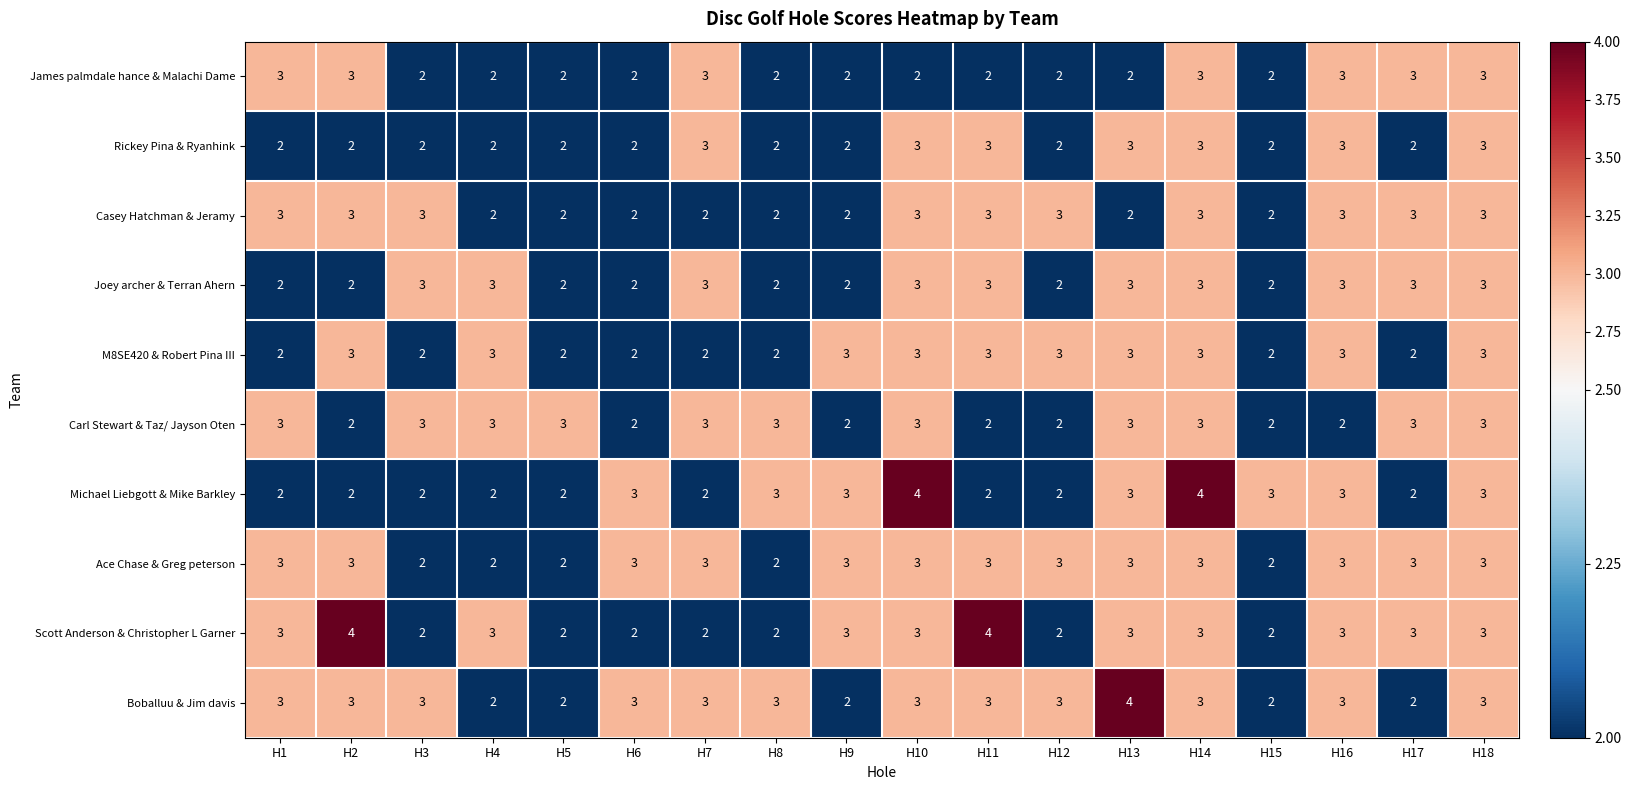

What is the total value across all series at H11?

28